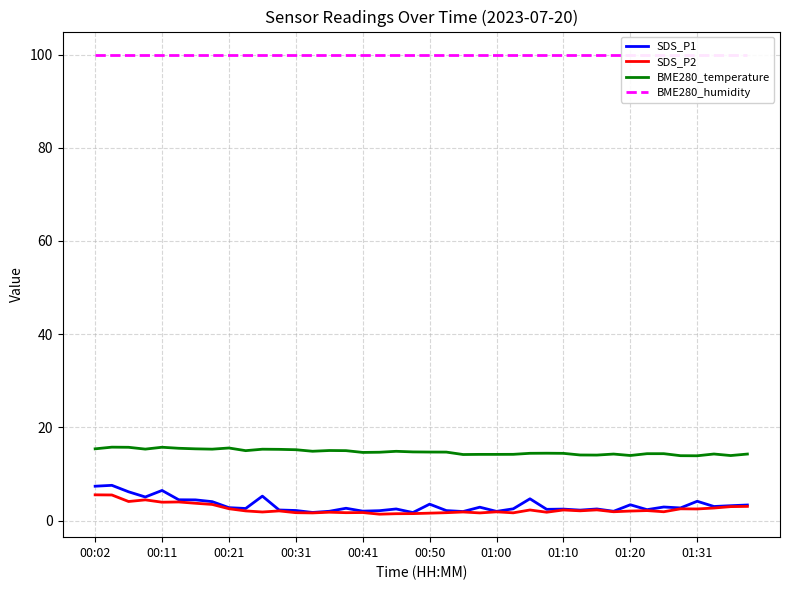

True or false: BME280_temperature and SDS_P2 cross at least once.

False